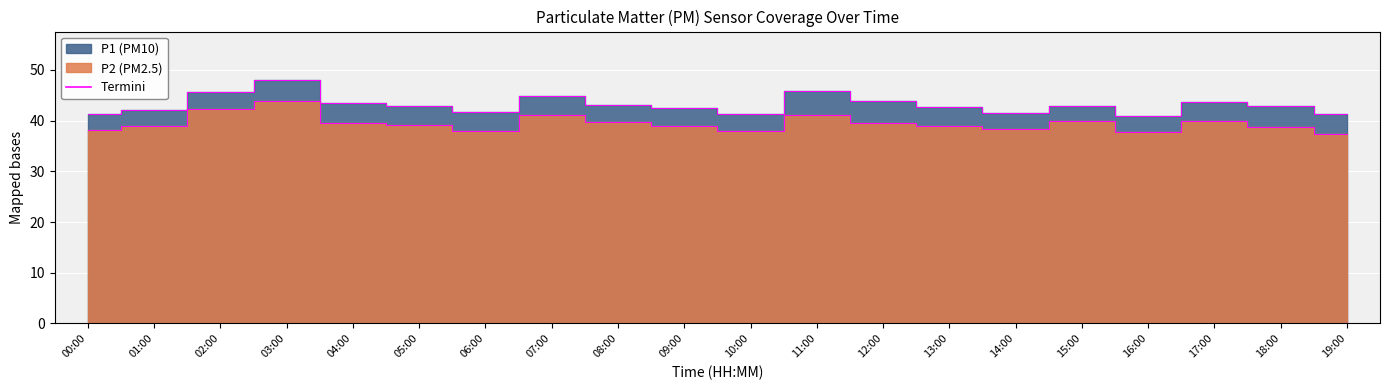

What is the difference between the P1 values at 09:00 and 05:00?

0.4